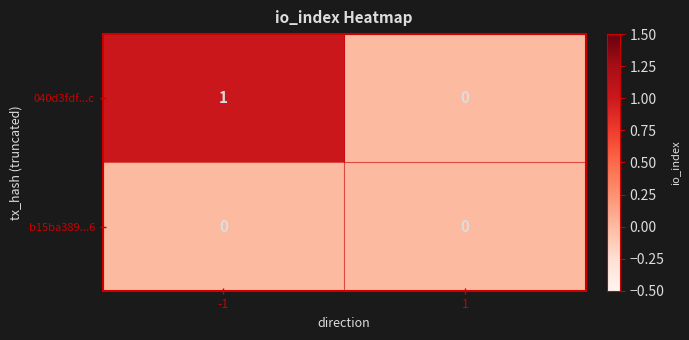

Rank the series by their average value, from highest to lowest.

040d3fdf...c, b15ba389...6